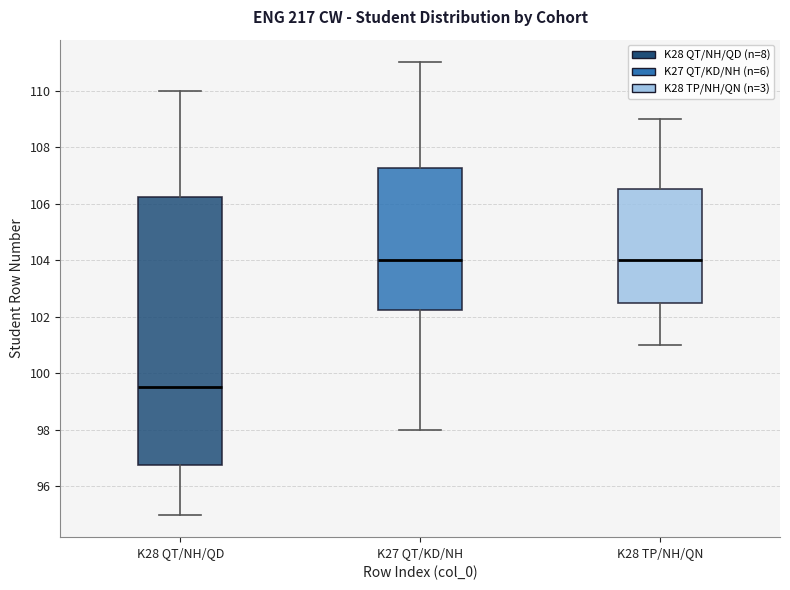

Where does the upper whisker of the box for K28 TP/NH/QN end on the y-axis? The values are not printed on the chart, so give them approximately, as read against the axis.

109.0